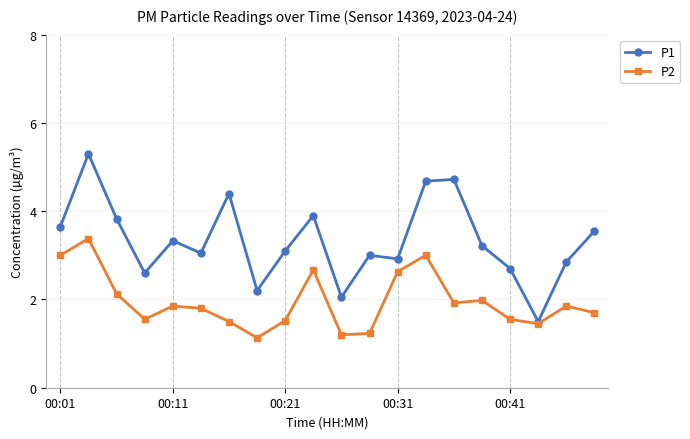

Which series has the largest total across all categories?

P1